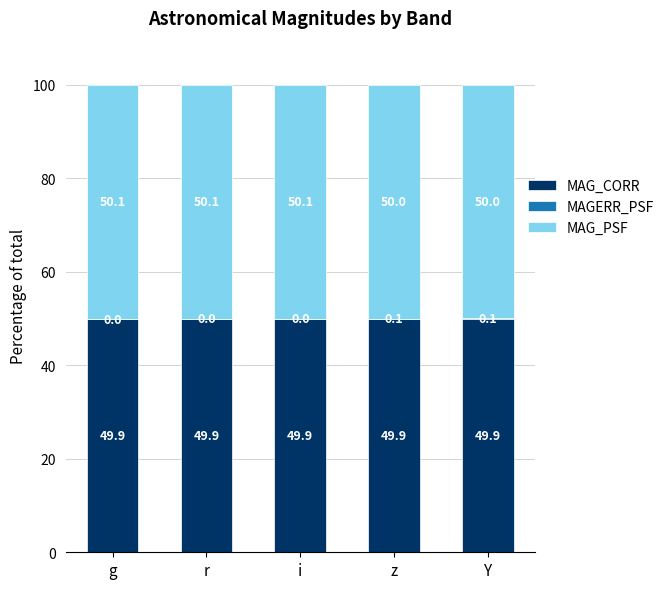

True or false: MAG_CORR has a value of 78.3 at Y.

False